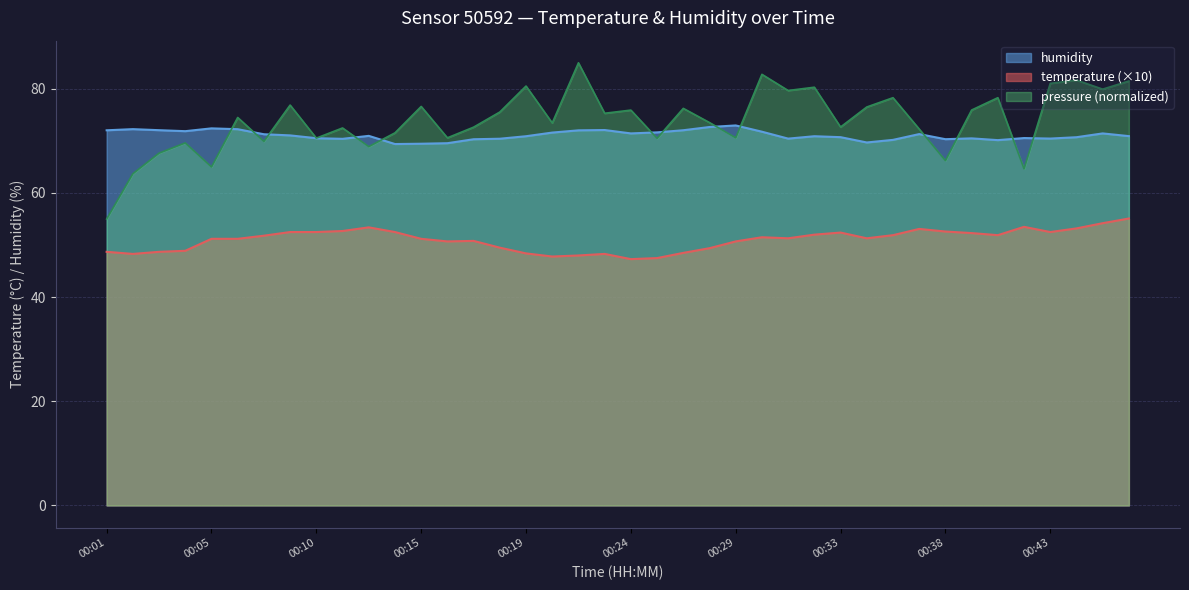

What is the lowest value of the temperature series?

47.3